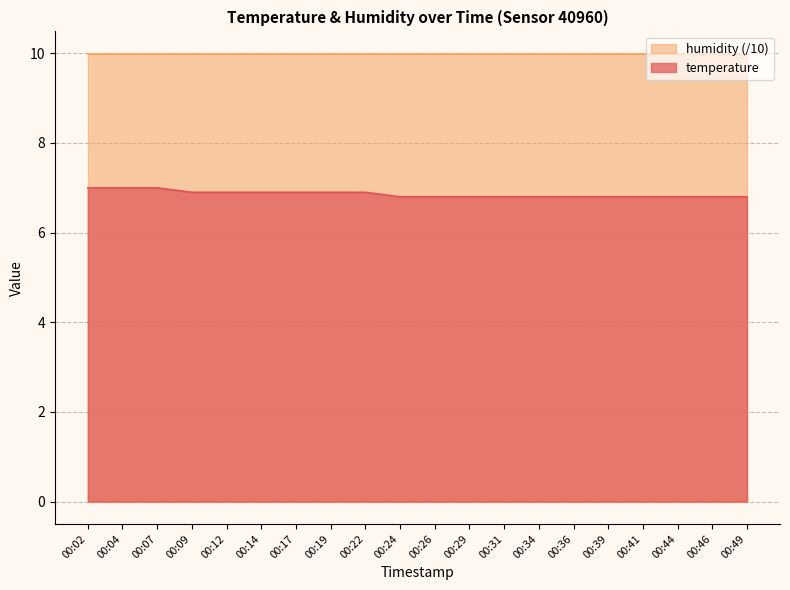

What is the average value?

6.9